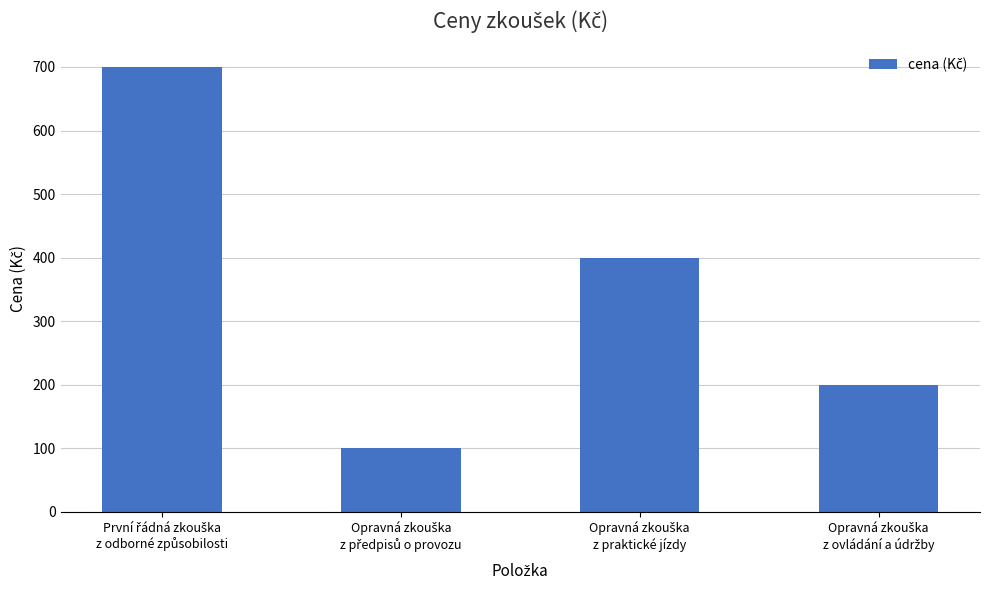

Are the bars grouped side by side (vs. stacked)?

No